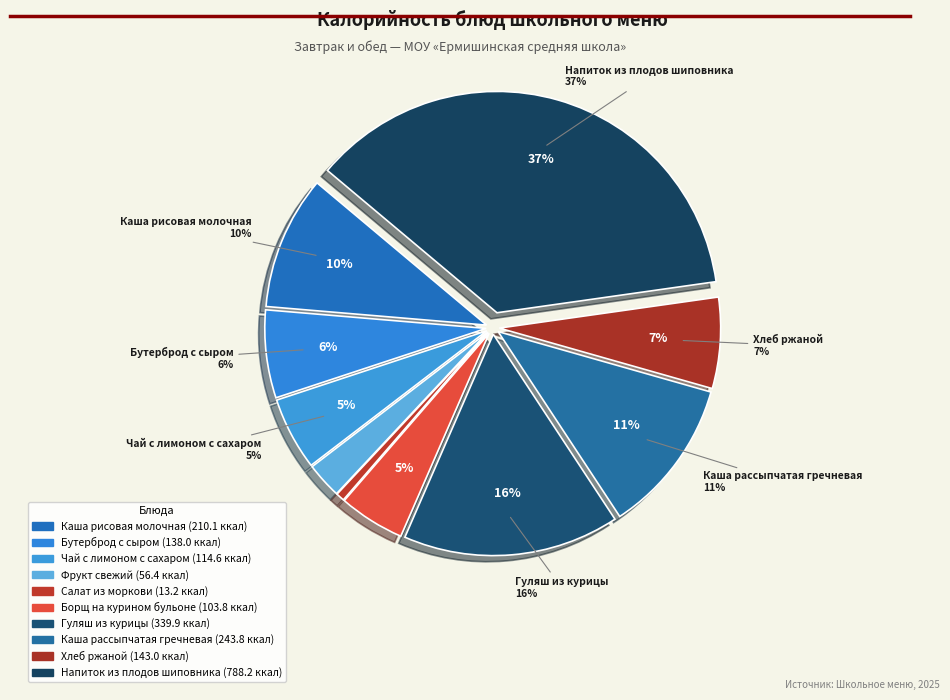

Approximately how many times larger is the value at Бутерброд с сыром compared to Фрукт свежий?

2.4